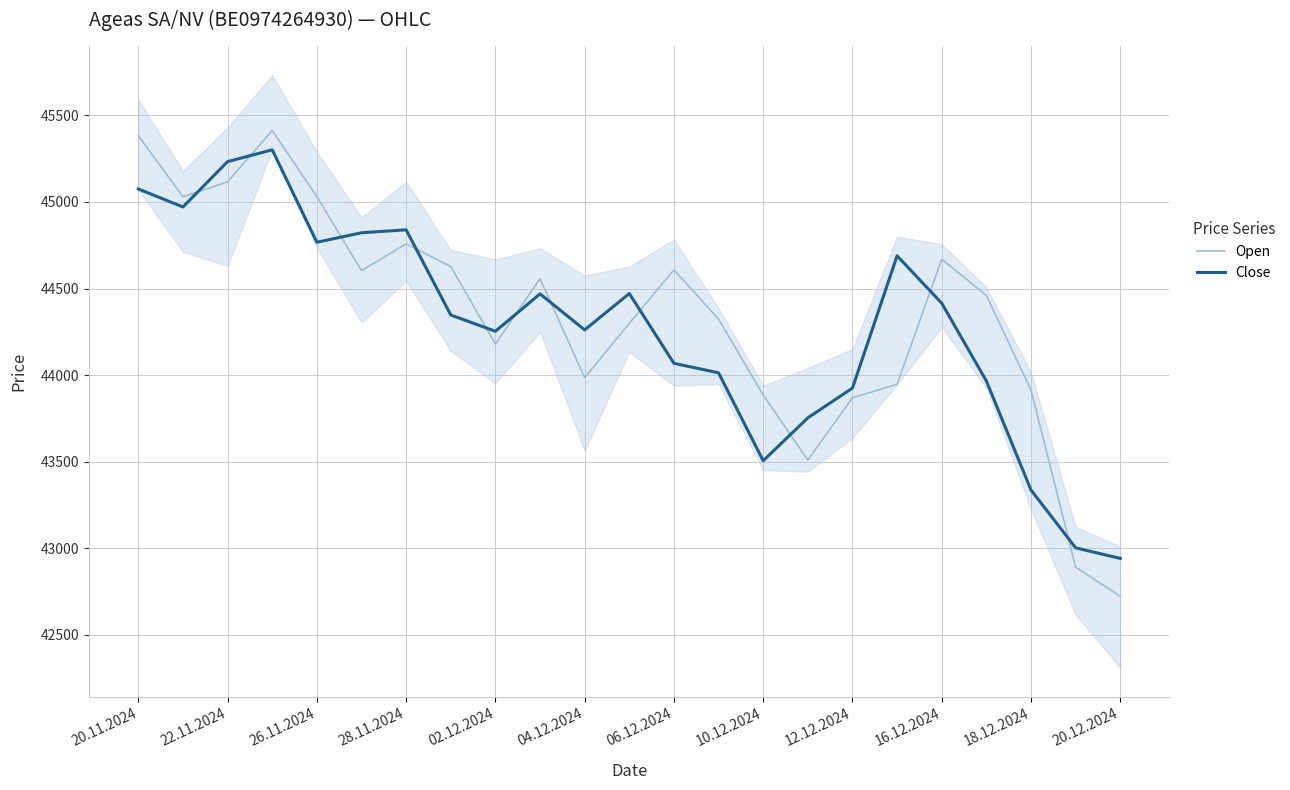

Where does the Close series first go above 44347?

20.11.2024